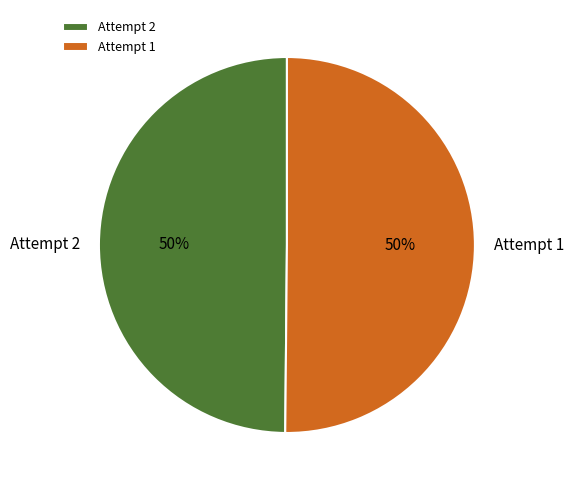

To the nearest percent, what portion does Attempt 2 represent?

50%